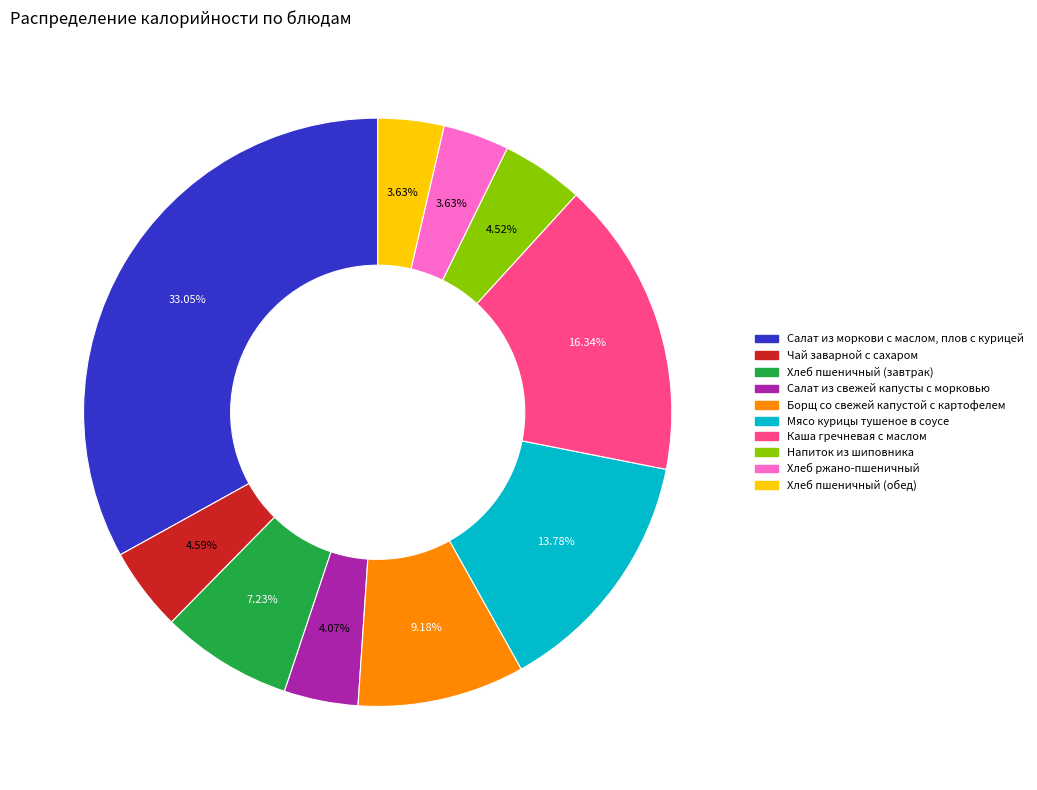

Approximately how many times larger is the value at Чай заварной с сахаром compared to Хлеб пшеничный (обед)?

1.3